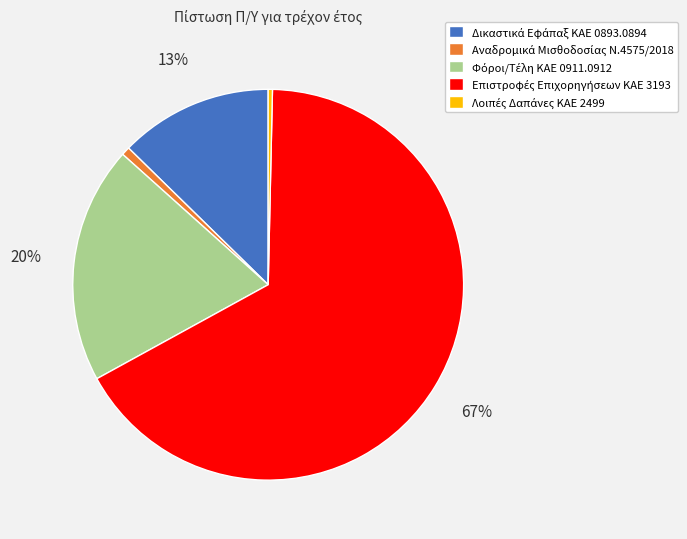

Is there a majority slice in this chart?

Yes